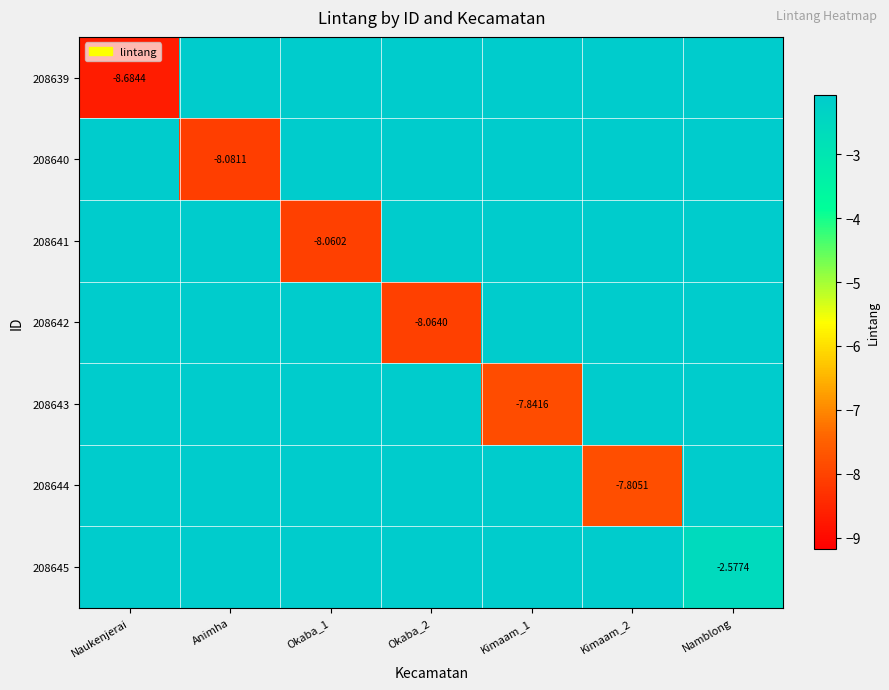

What is the sum of all 208644 values?

-7.8